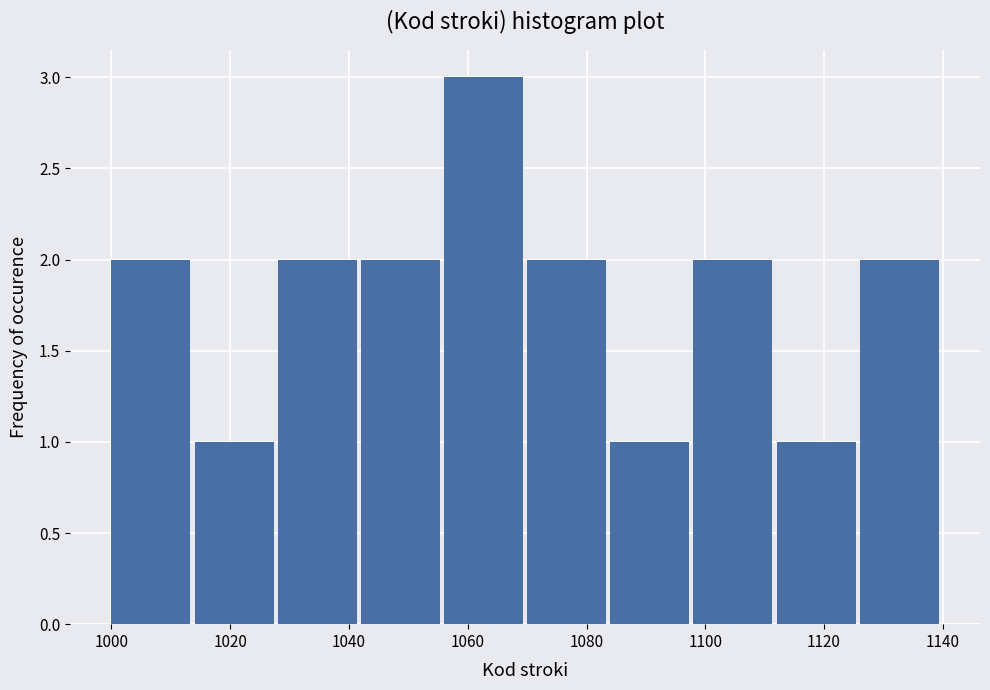

Reading left to right, transcribe this chart: for each bar, give the range it covers on the x-axis and its height. The values are not printed on the chart, so give them approximately, as read against the axis.

1000 to 1014: 2
1014 to 1028: 1
1028 to 1042: 2
1042 to 1056: 2
1056 to 1070: 3
1070 to 1084: 2
1084 to 1098: 1
1098 to 1112: 2
1112 to 1126: 1
1126 to 1140: 2